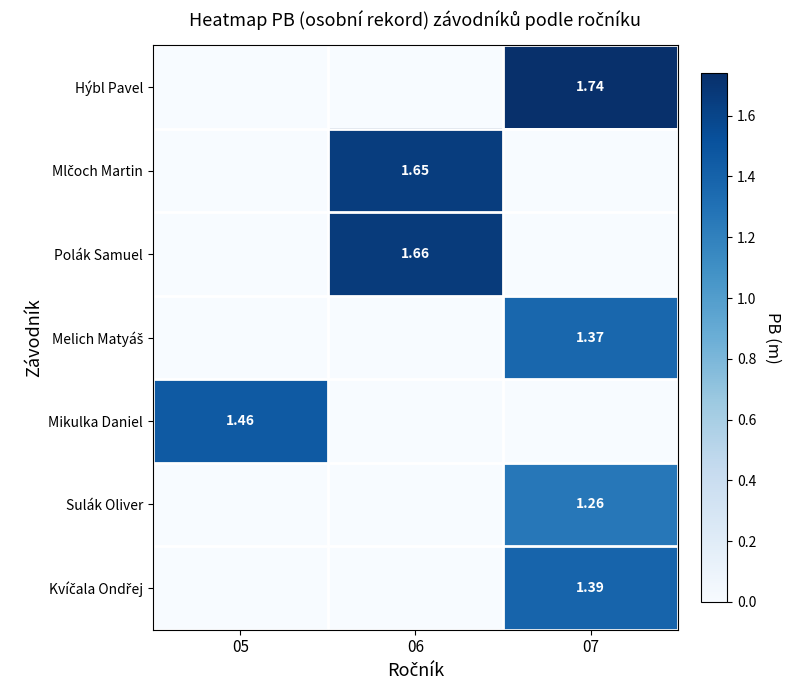

Which series has the largest range (max minus min)?

Hýbl Pavel